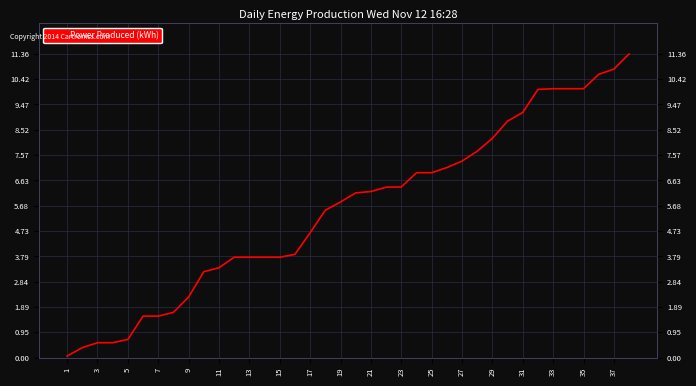

How many lines are shown in the chart?

1